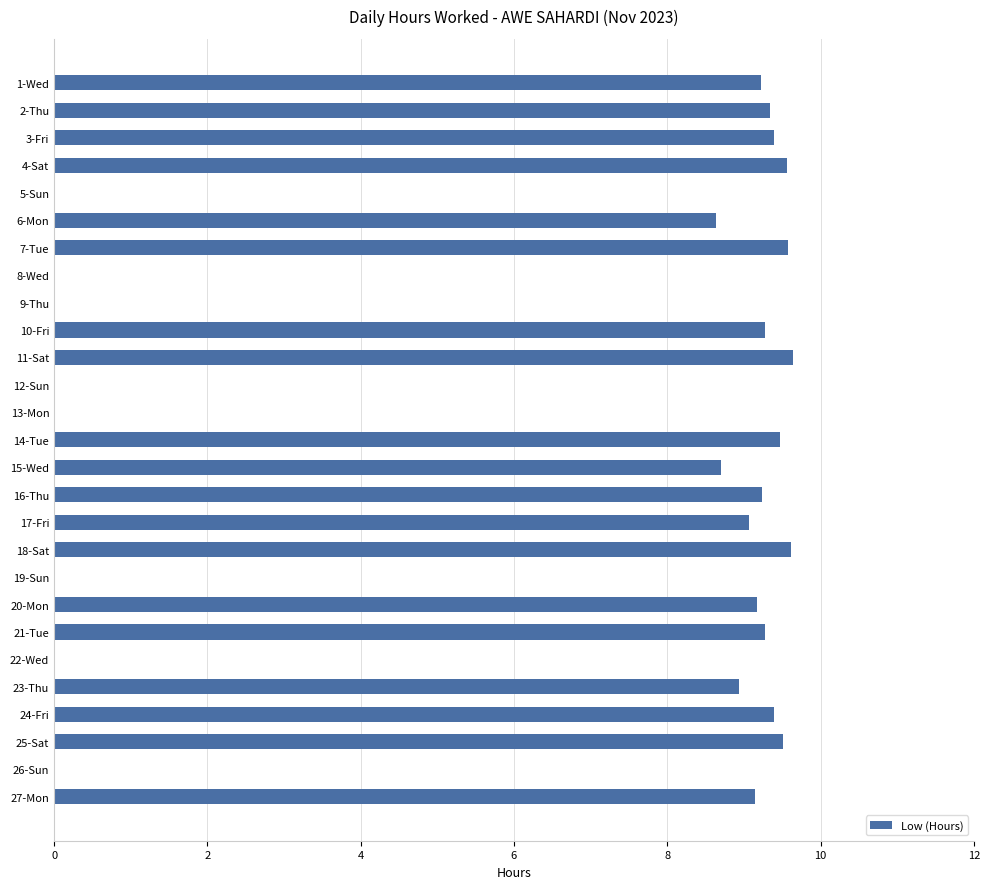

What is the maximum value shown in the chart?

9.6